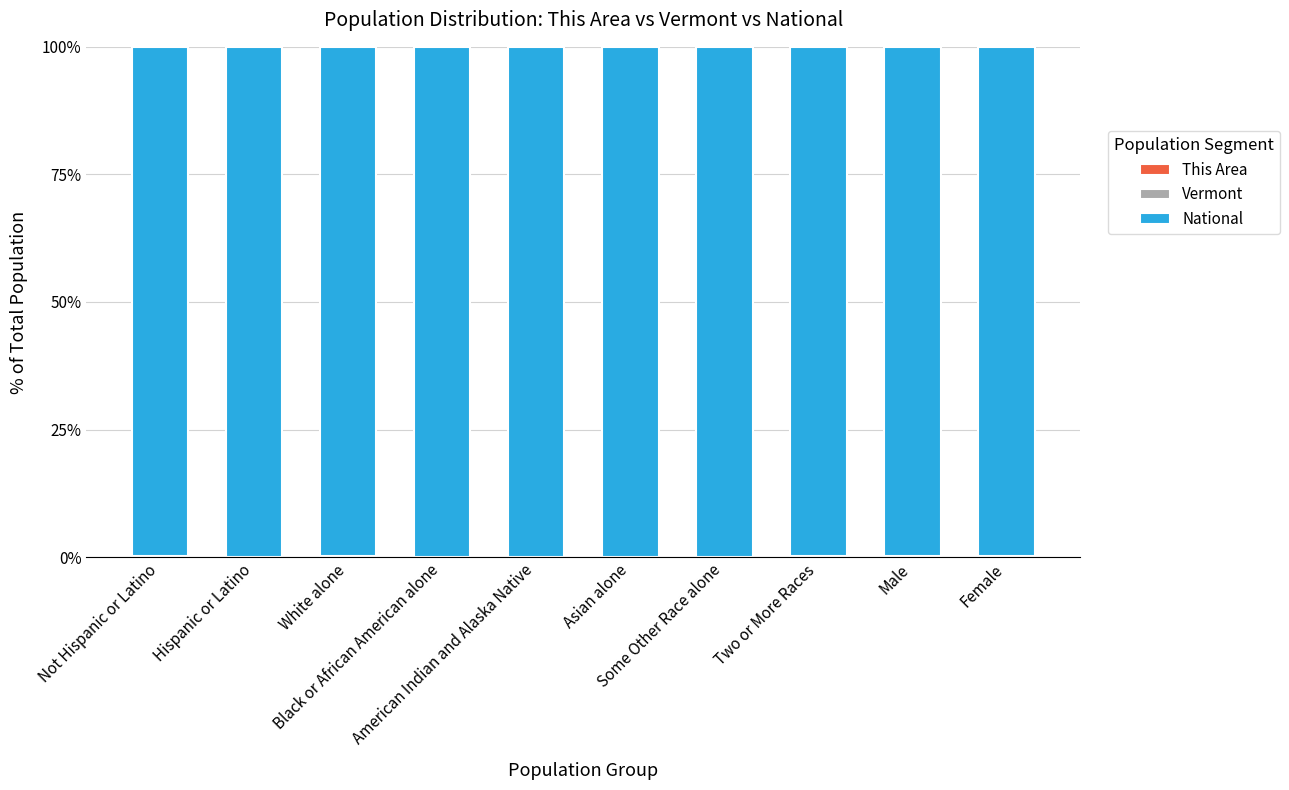

How many categories are shown in the chart?

10